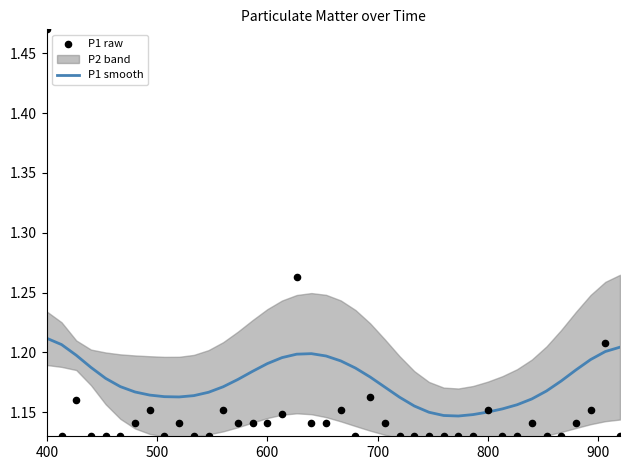

At how many categories does at least one series exceed 1?

40